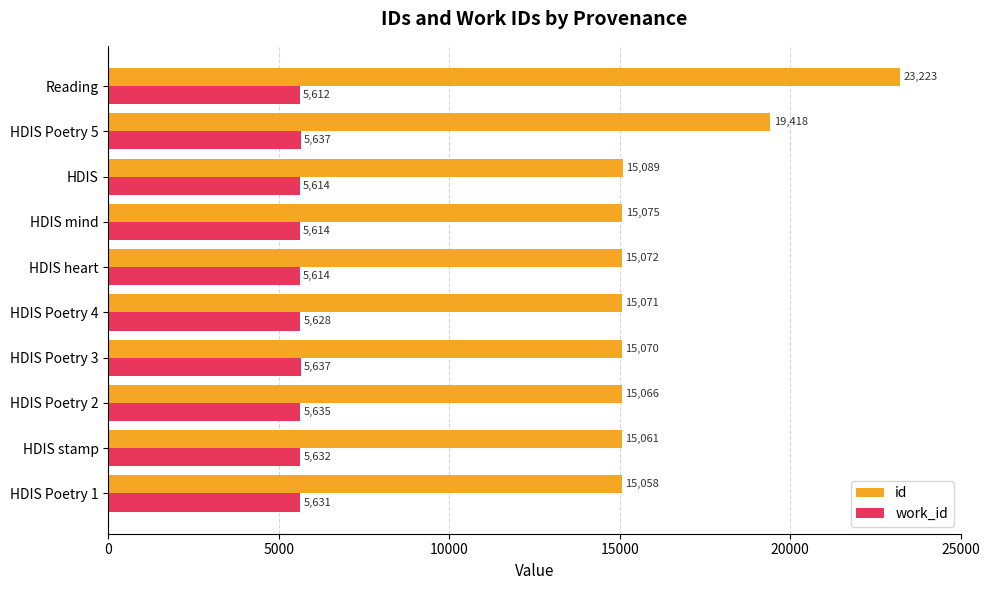

Which series changed the most between HDIS Poetry 4 and HDIS?

id